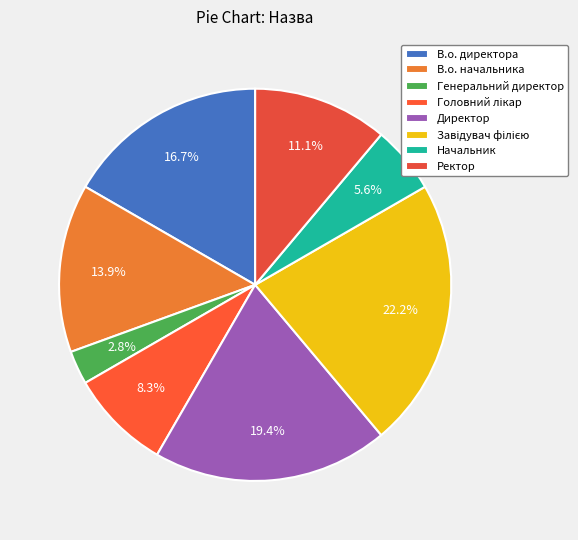

Approximately how many times larger is the value at В.о. начальника compared to Генеральний директор?

5.0